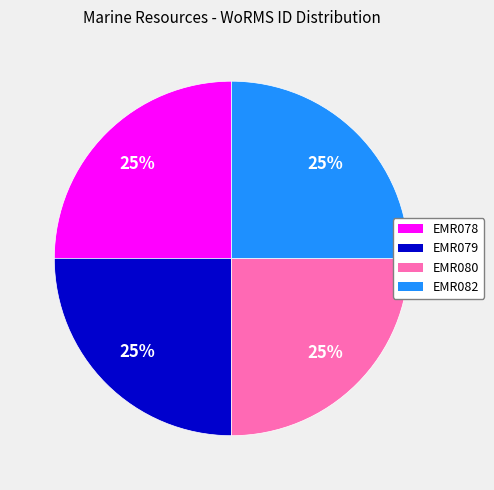

To the nearest percent, what is the average slice percentage?

25%